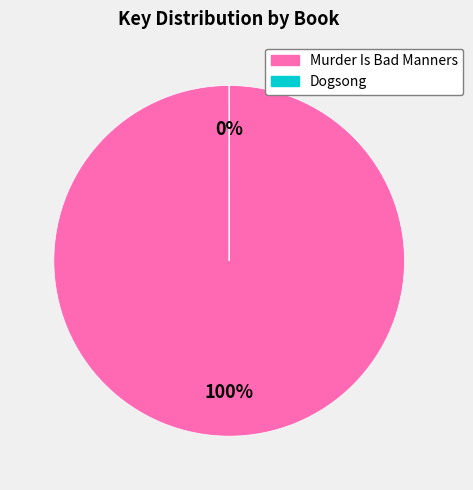

How much of the chart is everything except Dogsong?

100.0%